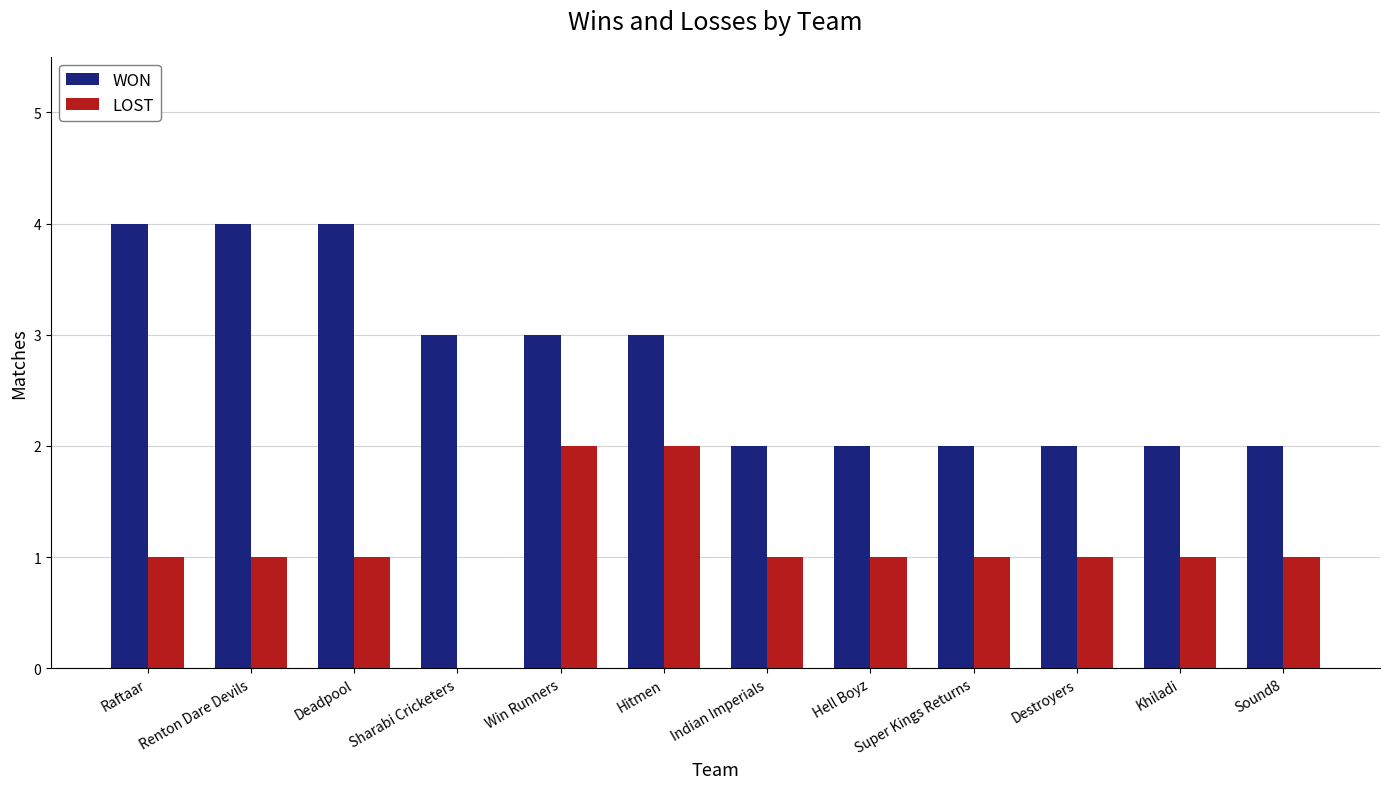

Which series changed the most between Raftaar and Super Kings Returns?

WON